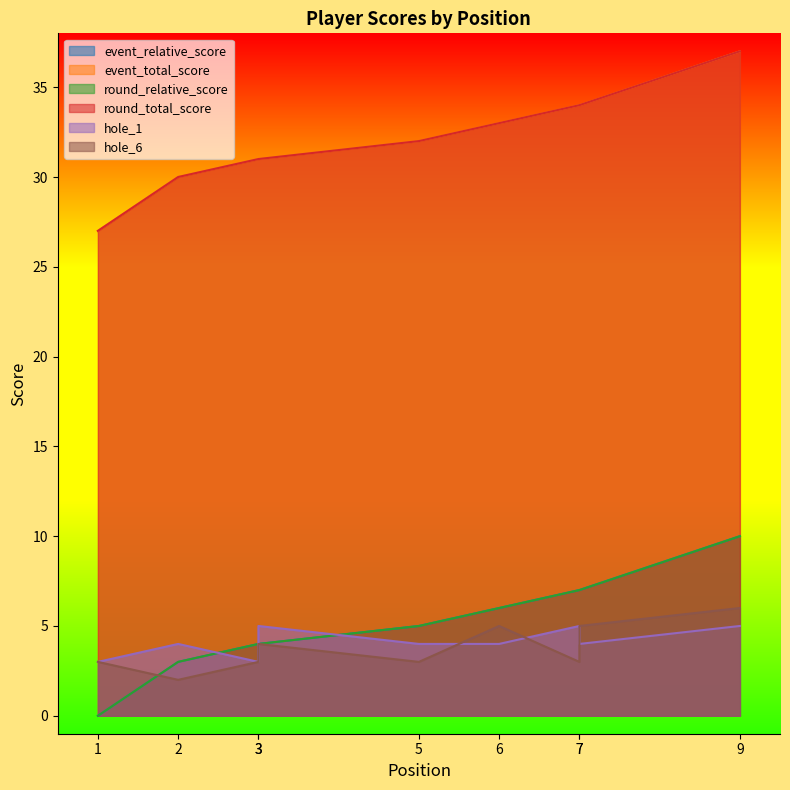

What is the value of the hole_1 point at the 8th from the left?

5